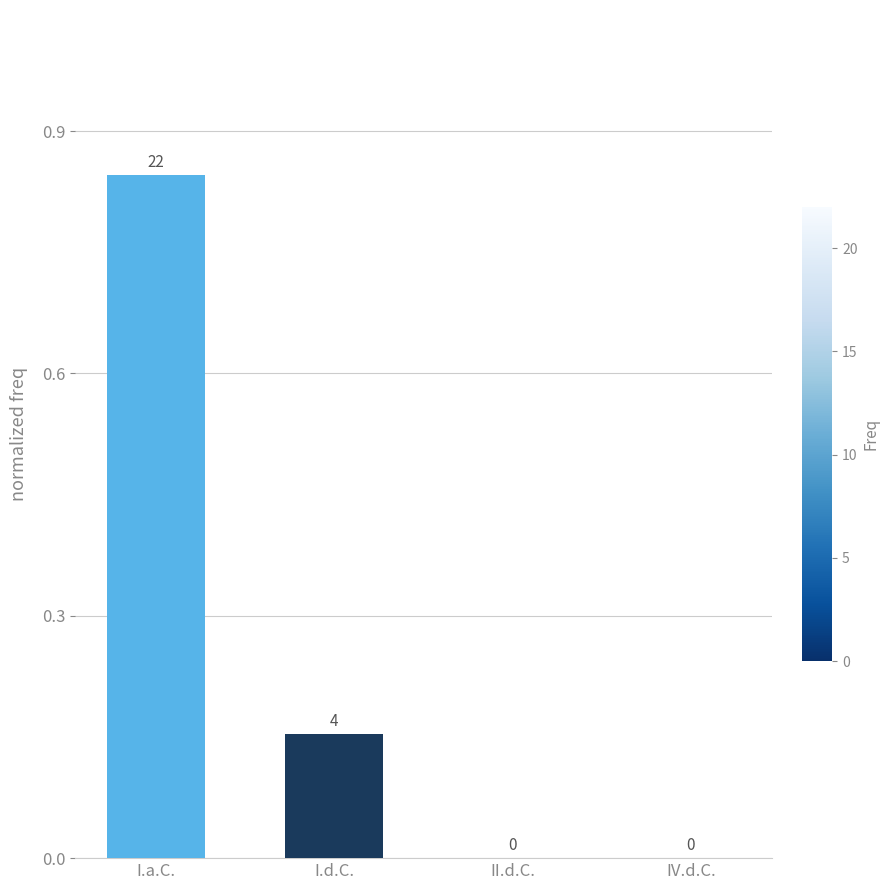

True or false: the data shows -0.4 at II.d.C..

False